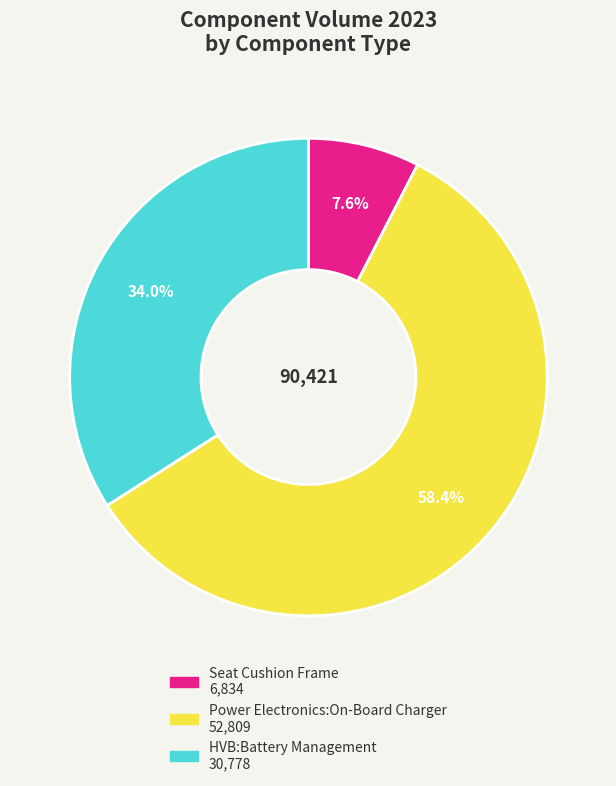

Does any single category account for the majority?

Yes